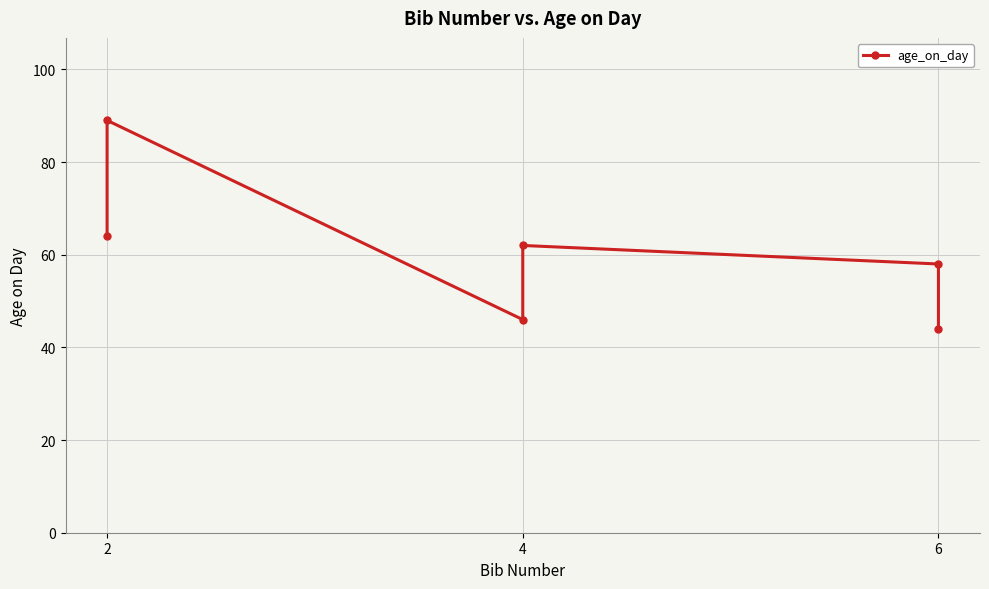

What is the smallest value displayed?

44